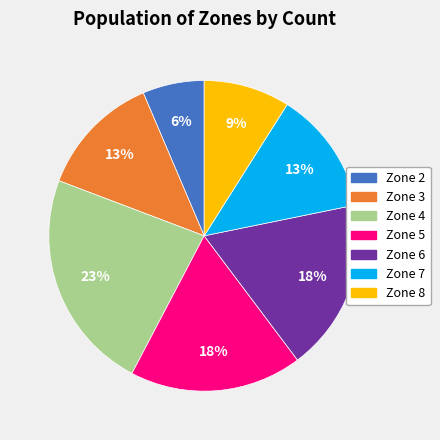

Between Zone 5 and Zone 8, which is larger?

Zone 5